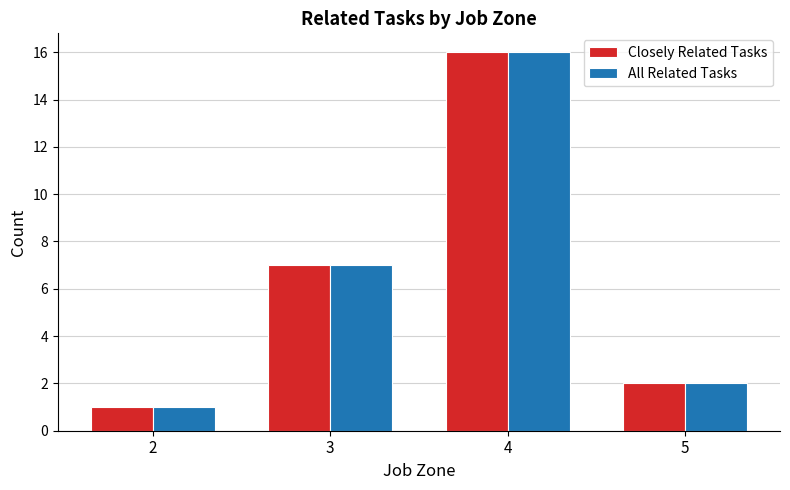

At which label does All Related Tasks reach its minimum?

2